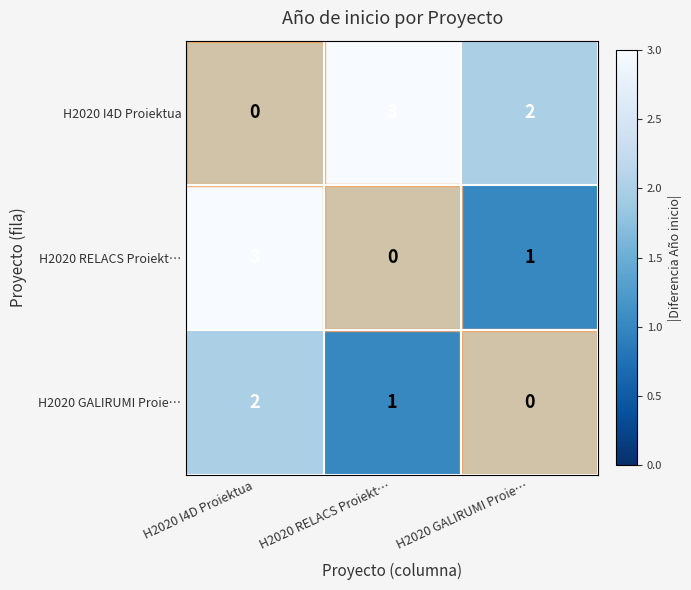

Which category has the highest value in the H2020 GALIRUMI Proie… series?

H2020 I4D Proiektua